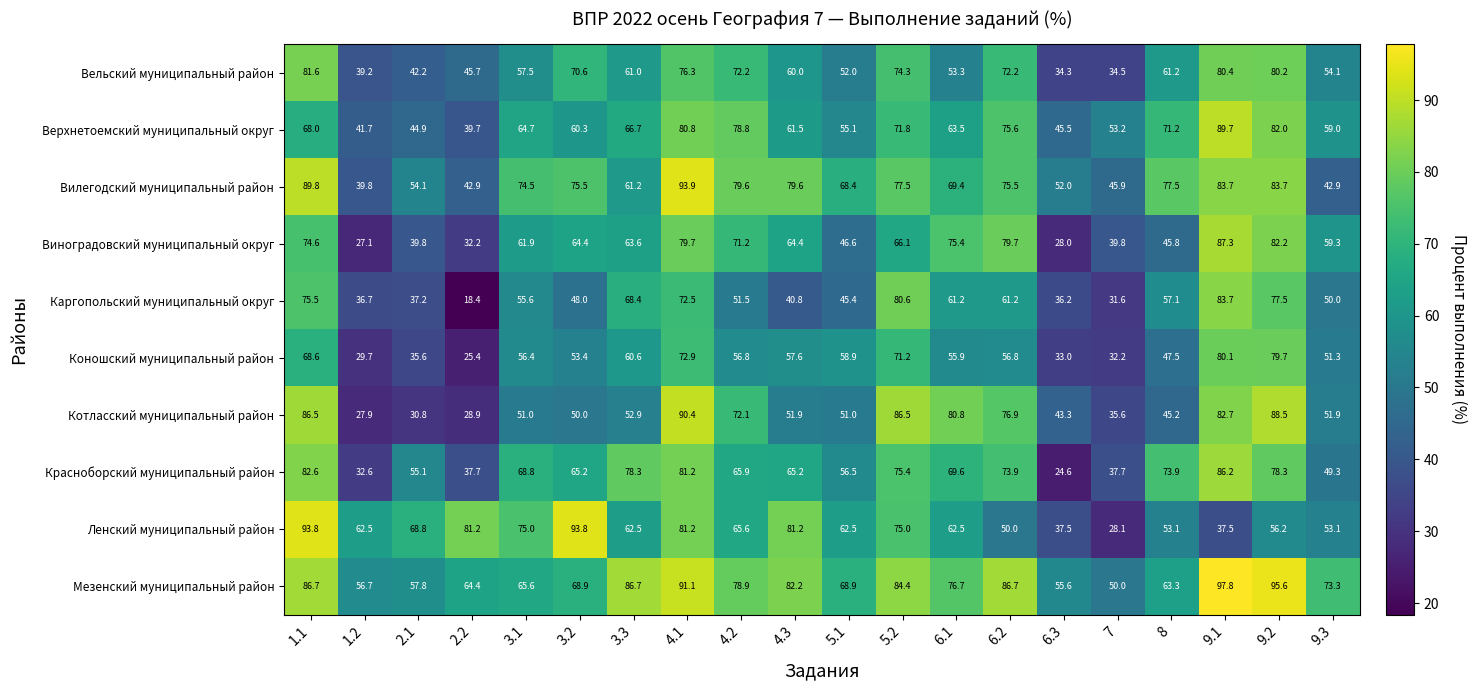

What is the difference between the Верхнетоемский муниципальный округ values at 6.3 and 2.1?

0.6